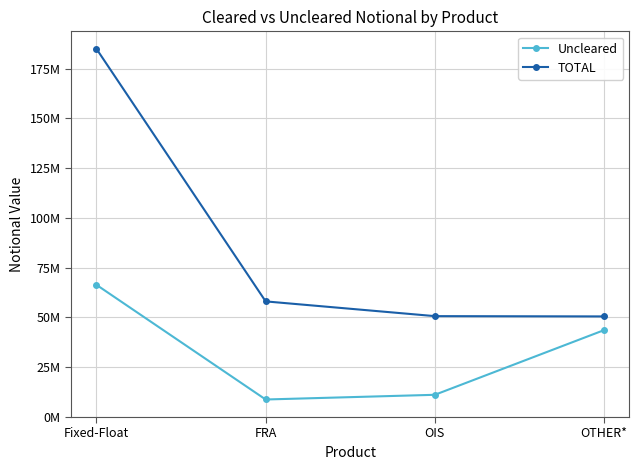

At which category is the sum across all series the highest?

Fixed-Float